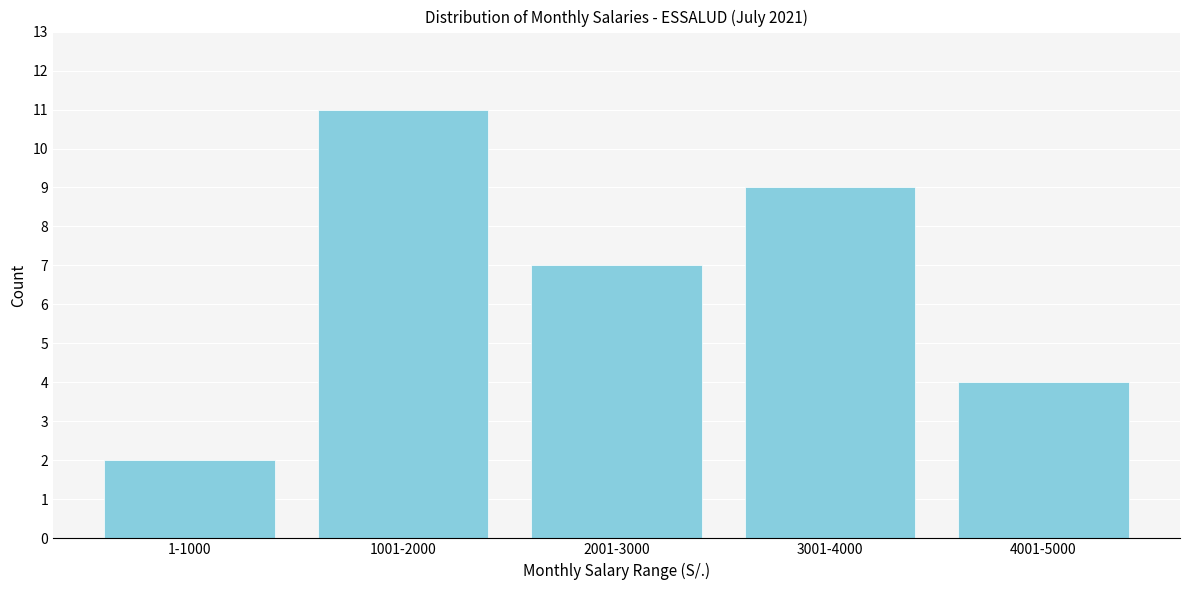

Reading right to left, list all the values displayed in this chart.

4001-5000=4	3001-4000=9	2001-3000=7	1001-2000=11	1-1000=2